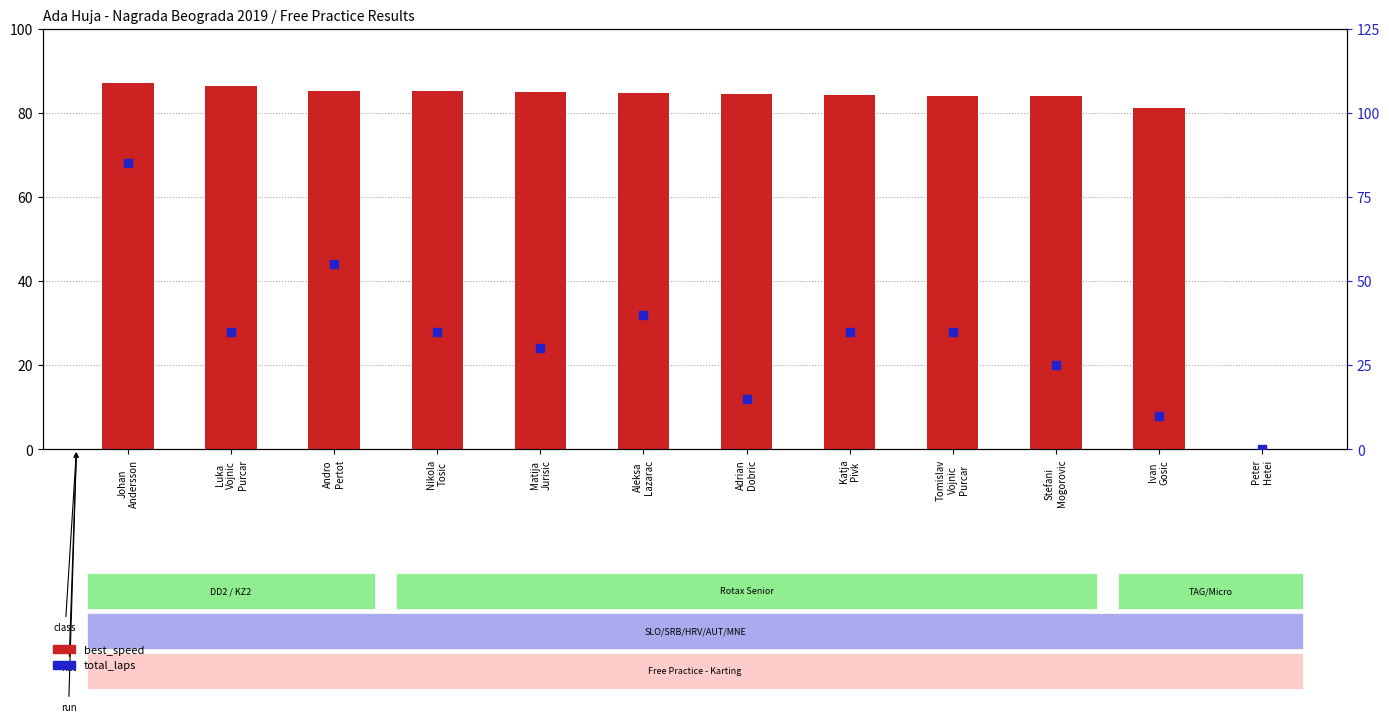

Which series has the largest total across all categories?

best_speed